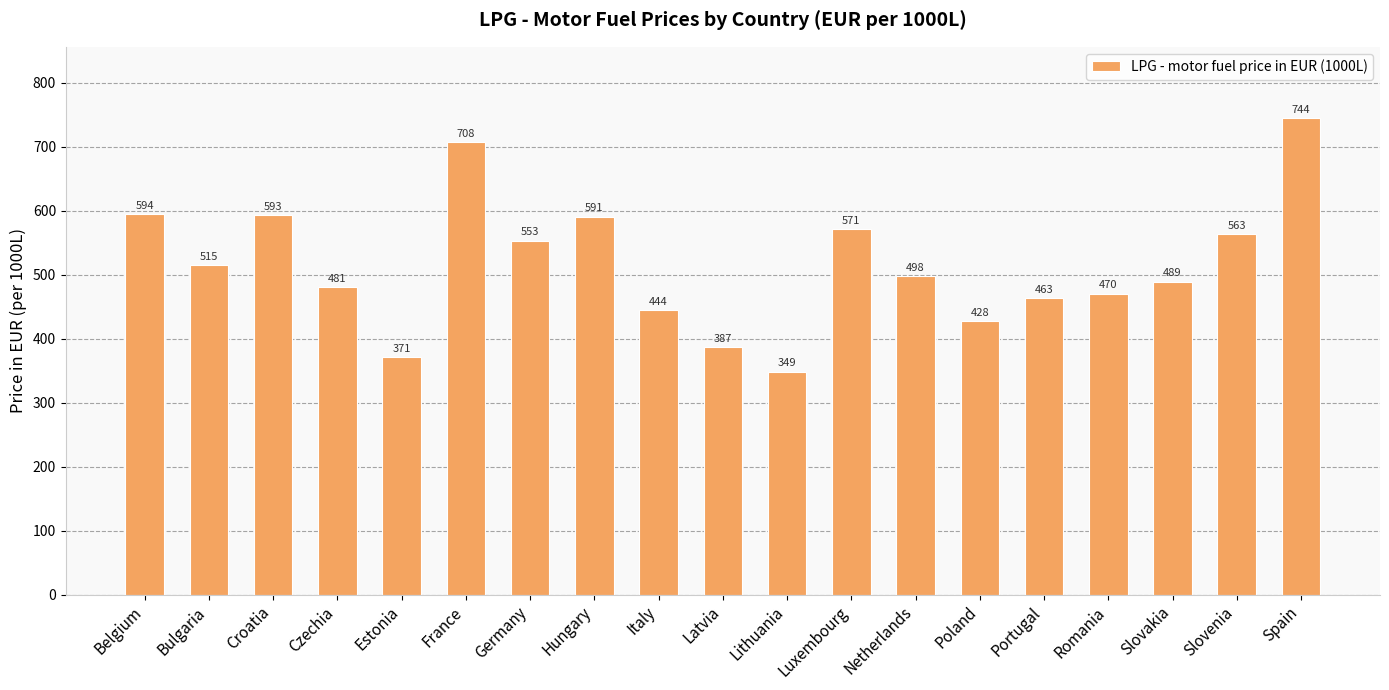

Approximately how many times larger is the value at Czechia compared to Poland?

1.1